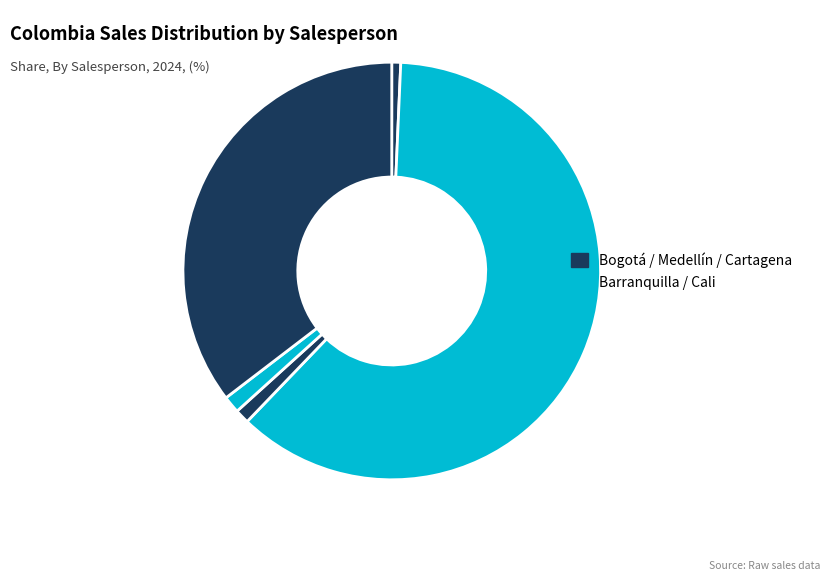

How many segments does this pie chart have?

5